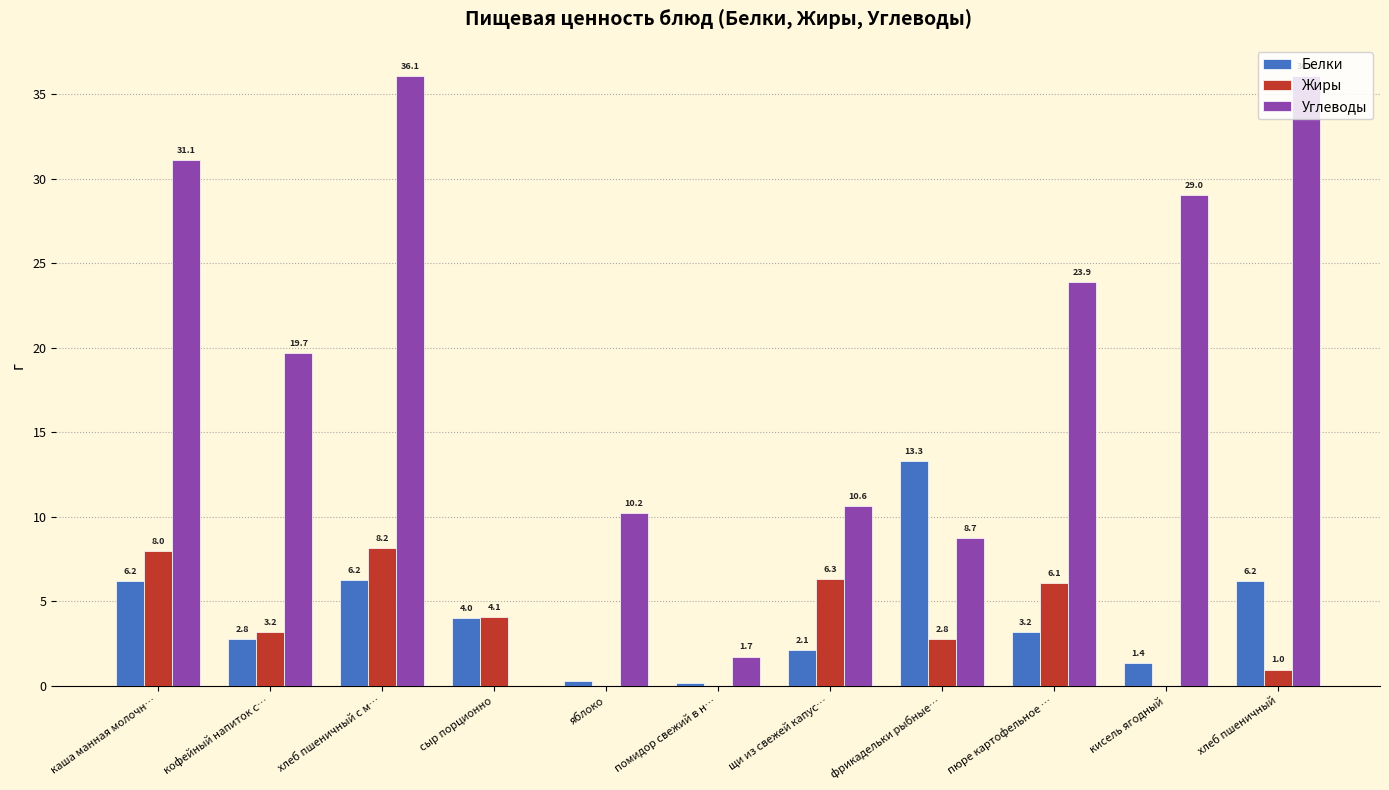

Which series changed the most between помидор свежий в н… and хлеб пшеничный?

Углеводы